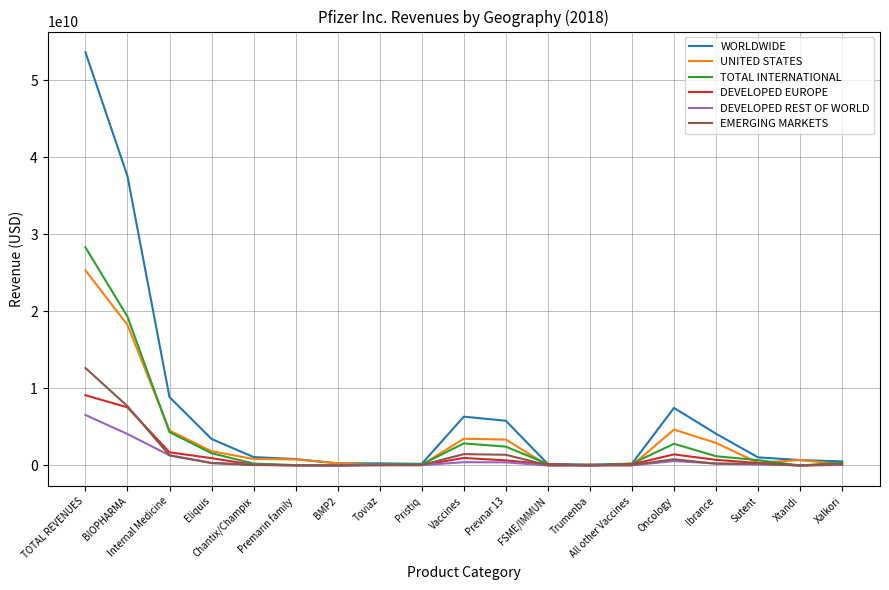

Which category has the highest value in the DEVELOPED REST OF WORLD series?

TOTAL REVENUES